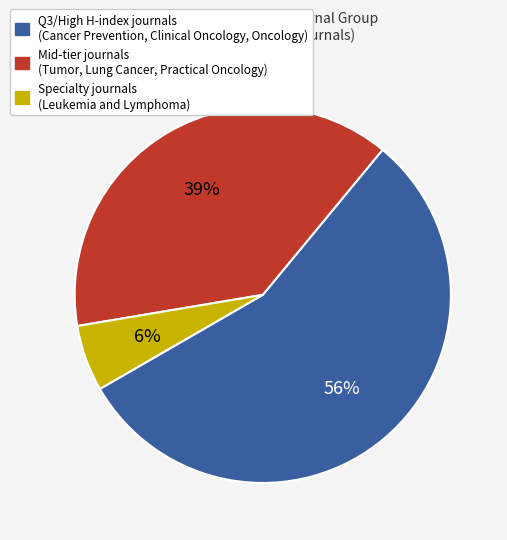

Is there any slice that represents more than half of the pie?

Yes